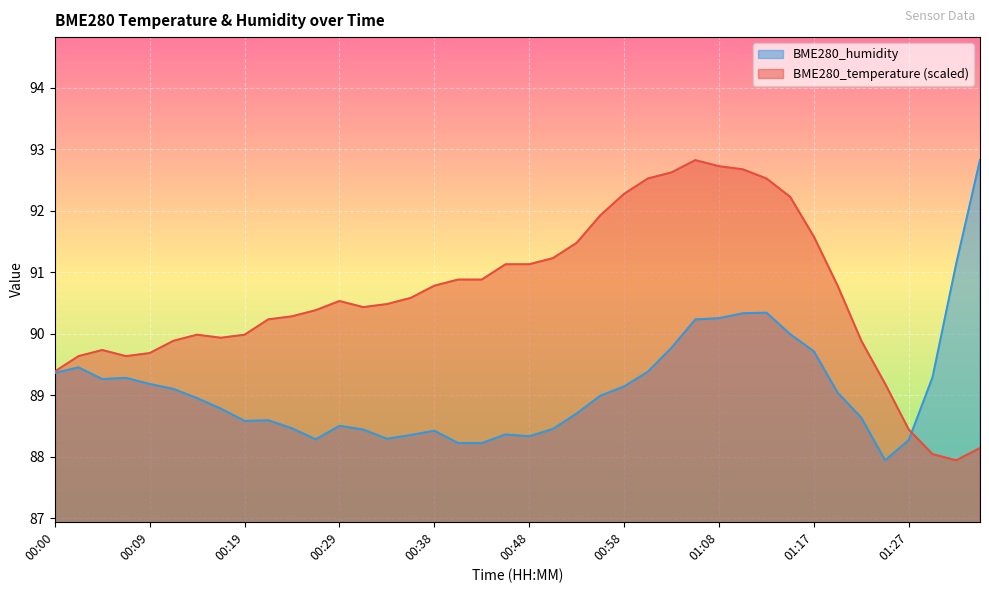

At which label is BME280_humidity closest to 90?

01:15